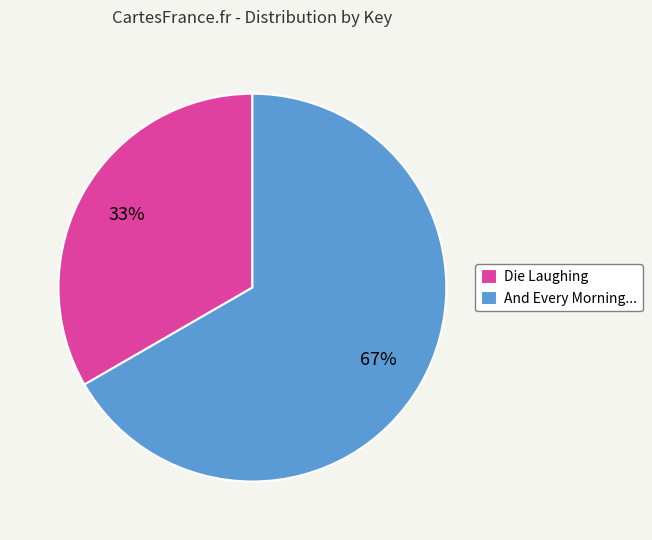

How many segments does this pie chart have?

2